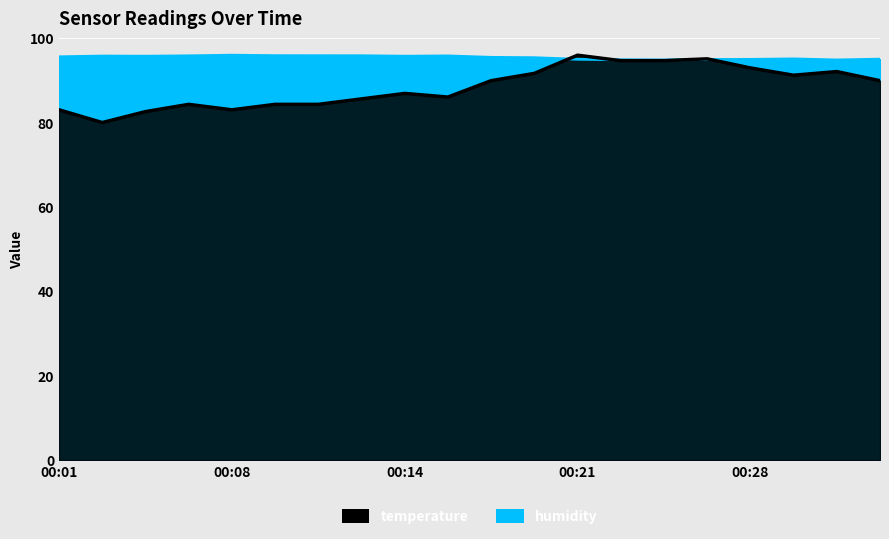

Which series has the largest total across all categories?

humidity